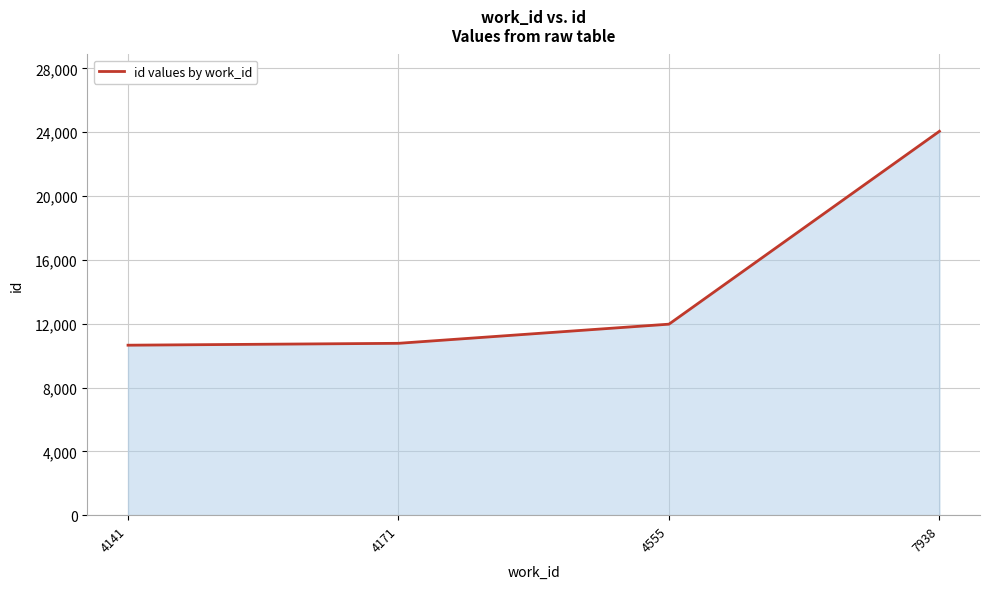

What is the minimum value shown in the chart?

10653